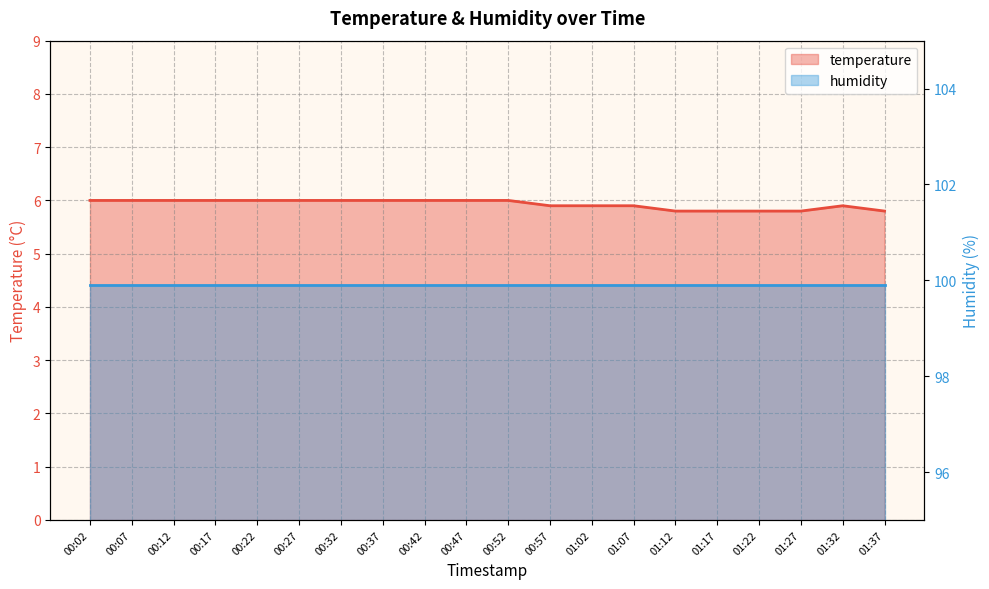

How many points are higher than both their immediate neighbors (excluding endpoints)?

1